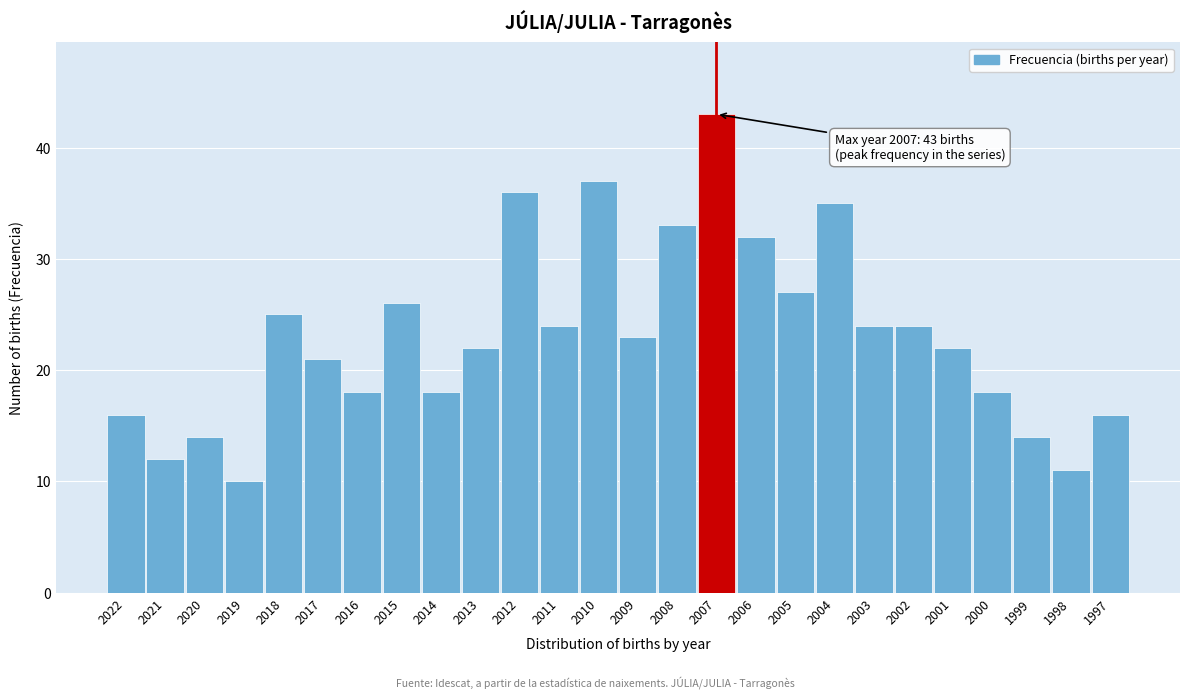

Reading left to right, transcribe all the data shown in this chart.

2022=16	2021=12	2020=14	2019=10	2018=25	2017=21	2016=18	2015=26	2014=18	2013=22	2012=36	2011=24	2010=37	2009=23	2008=33	2007=43	2006=32	2005=27	2004=35	2003=24	2002=24	2001=22	2000=18	1999=14	1998=11	1997=16